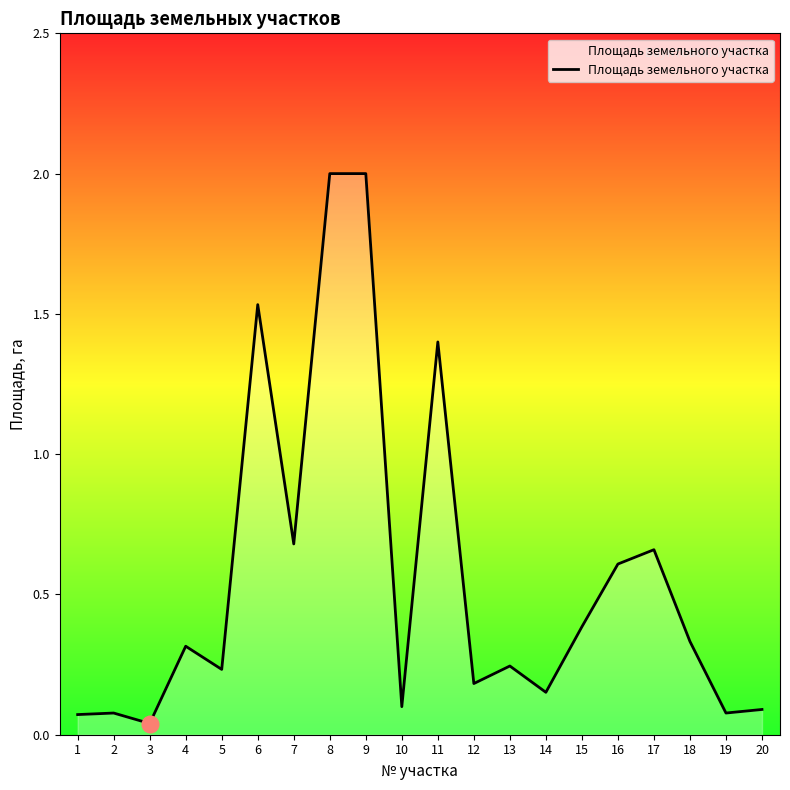

What is the difference between the second highest and minimum values?

2.0